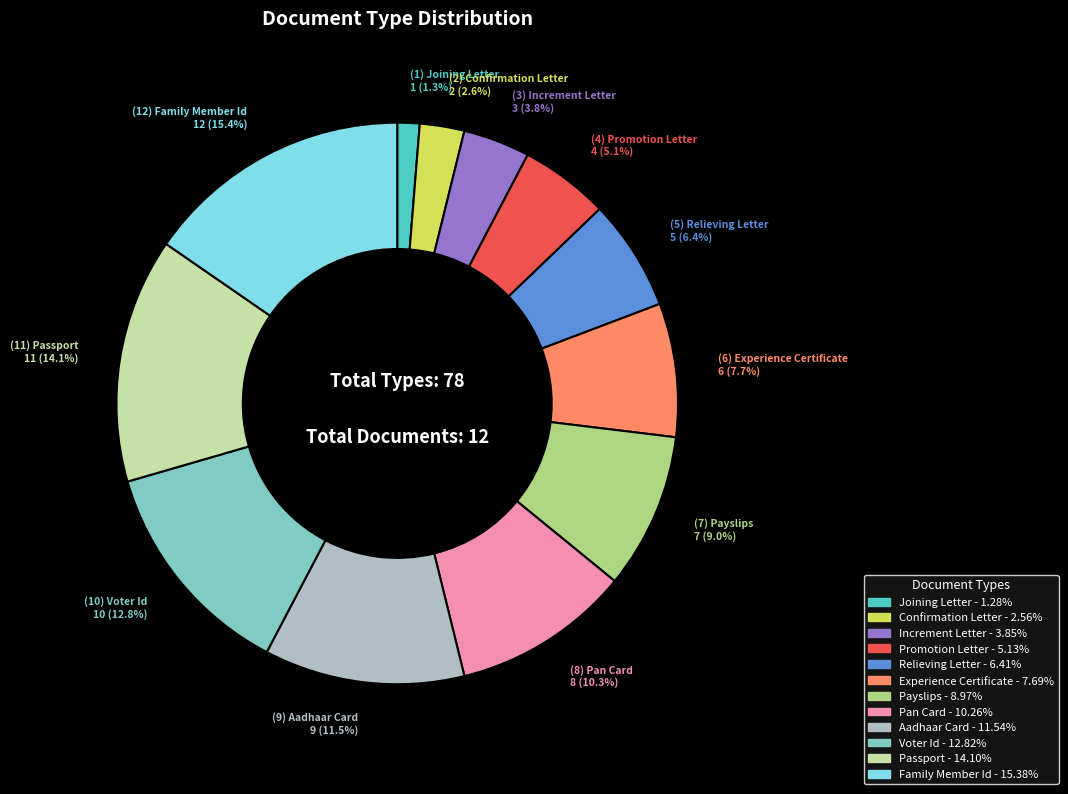

Is there a majority slice in this chart?

No